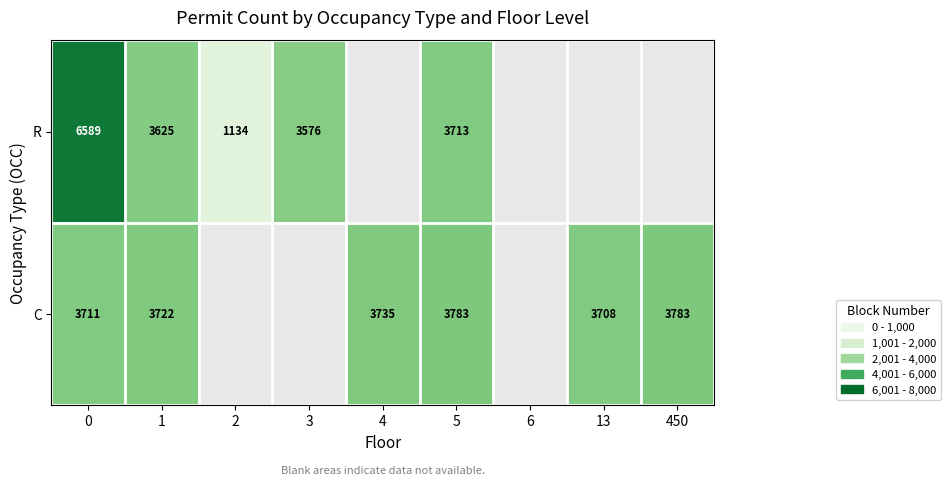

What is the greatest value displayed?

6589.0